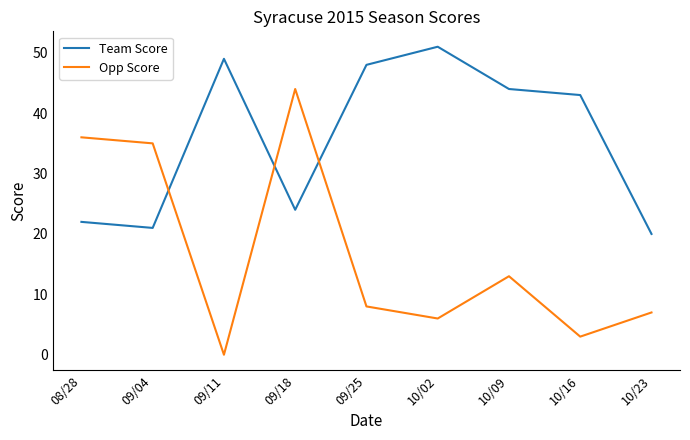

What is the difference between the maximum and minimum values in the Team Score series?

31